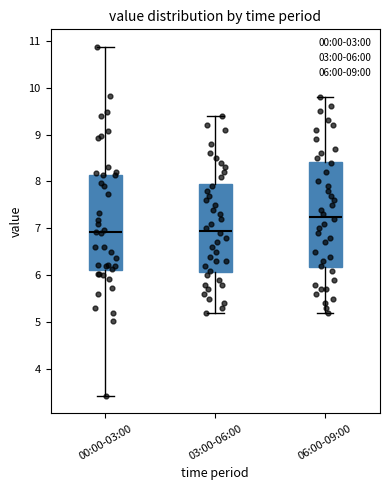

Reading left to right, read every box against the y-axis: the position of its median line, the range the box covers, and the ends of its whiskers. The values are not printed on the chart, so give them approximately, as read against the axis.

00:00-03:00: median 6.9, box 6.1 to 8.1, whiskers 3.4 to 10.9
03:00-06:00: median 7.0, box 6.1 to 8.0, whiskers 5.2 to 9.4
06:00-09:00: median 7.3, box 6.2 to 8.4, whiskers 5.2 to 9.8